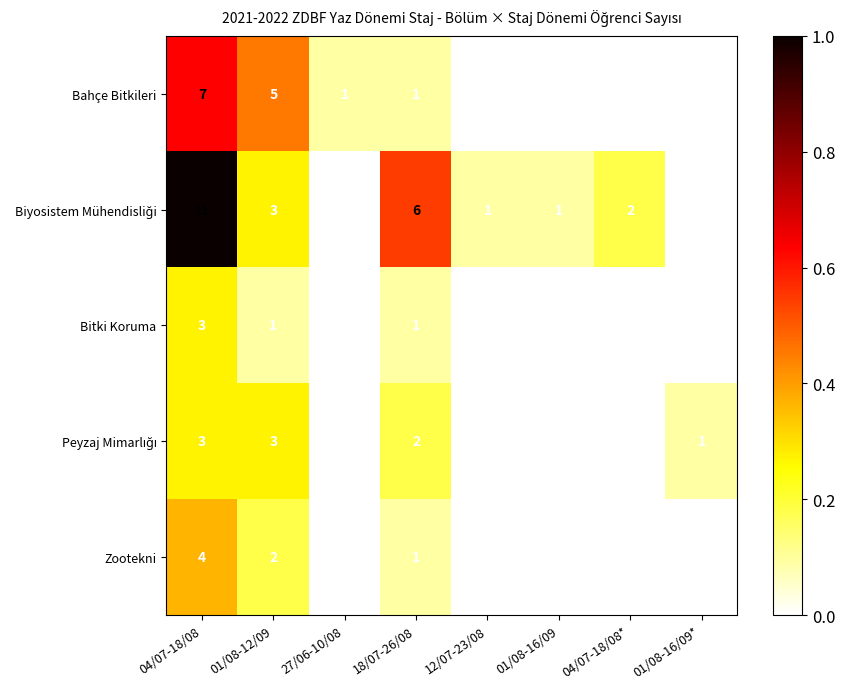

The Bitki Koruma series shows 2 at 18/07-26/08. True or false?

False